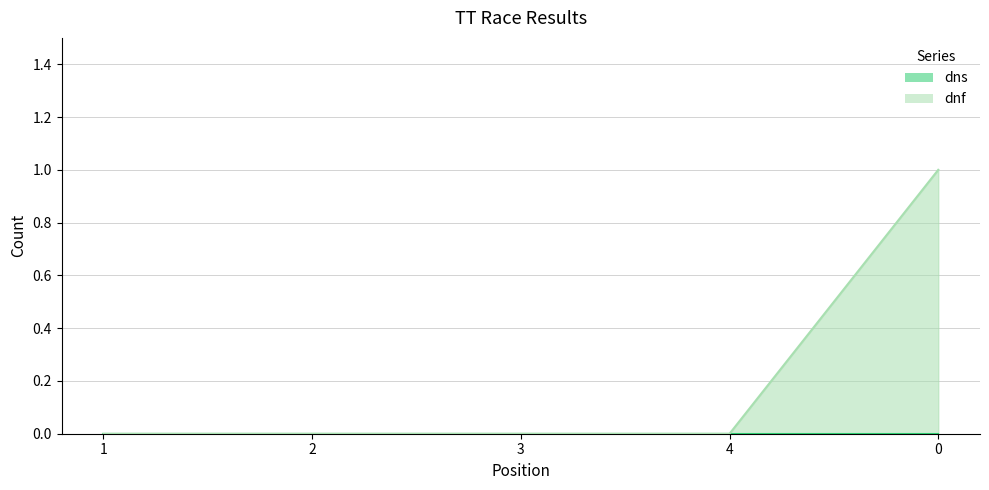

How many values are above zero?

1